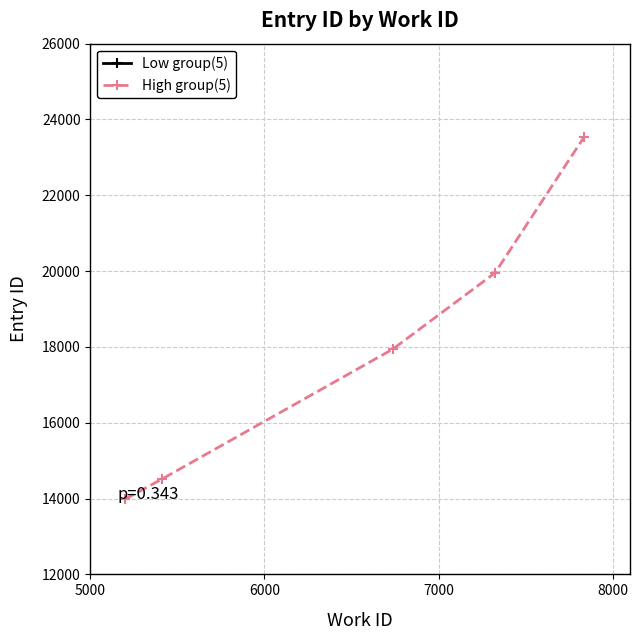

What is the highest value of the High group(5) series?

23529